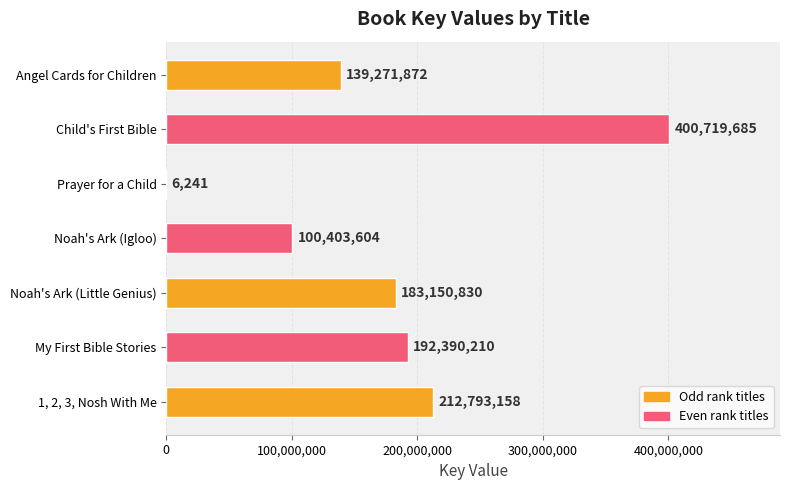

The value at 1, 2, 3, Nosh With Me is 343165841. True or false?

False